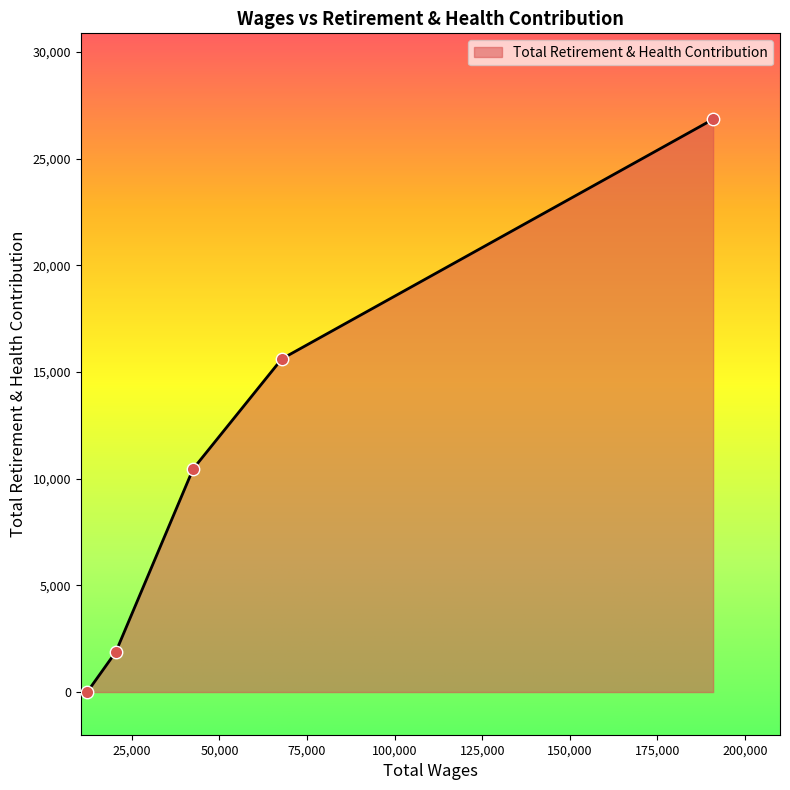

What is the average value?

10963